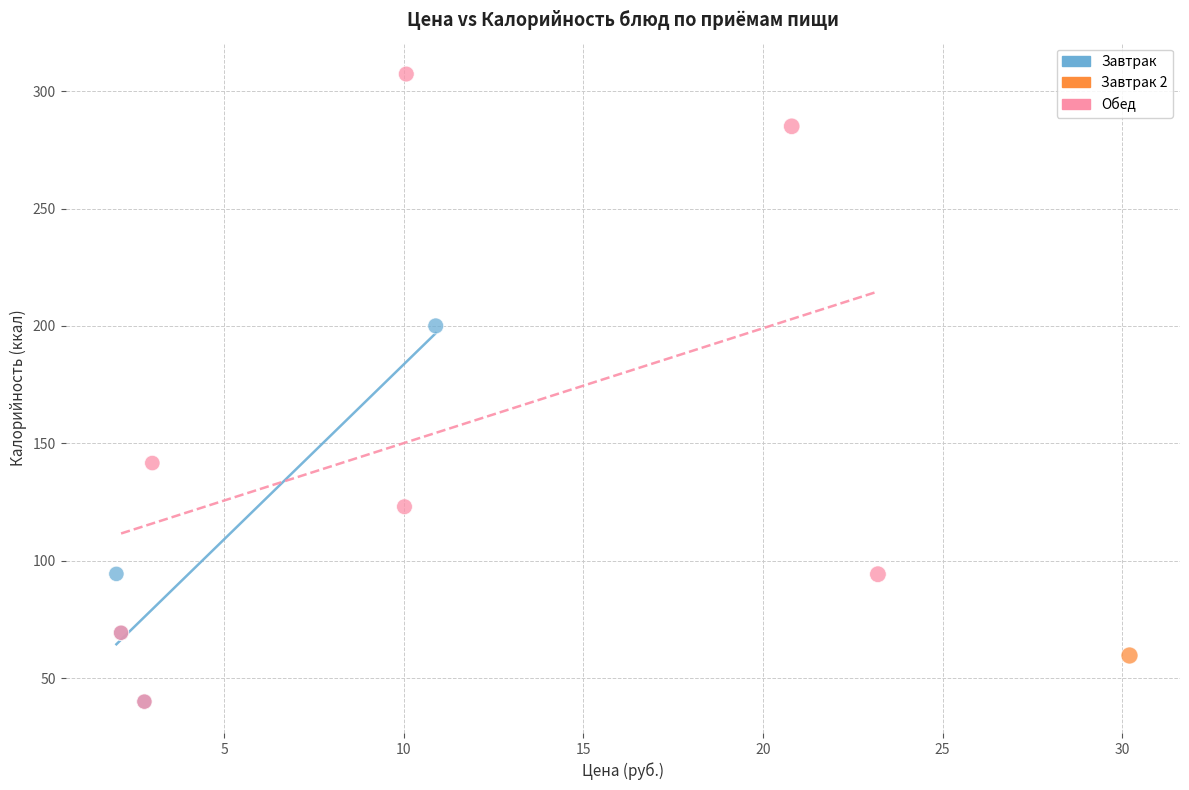

What are all the series names shown in the legend?

Завтрак, Завтрак 2, Обед